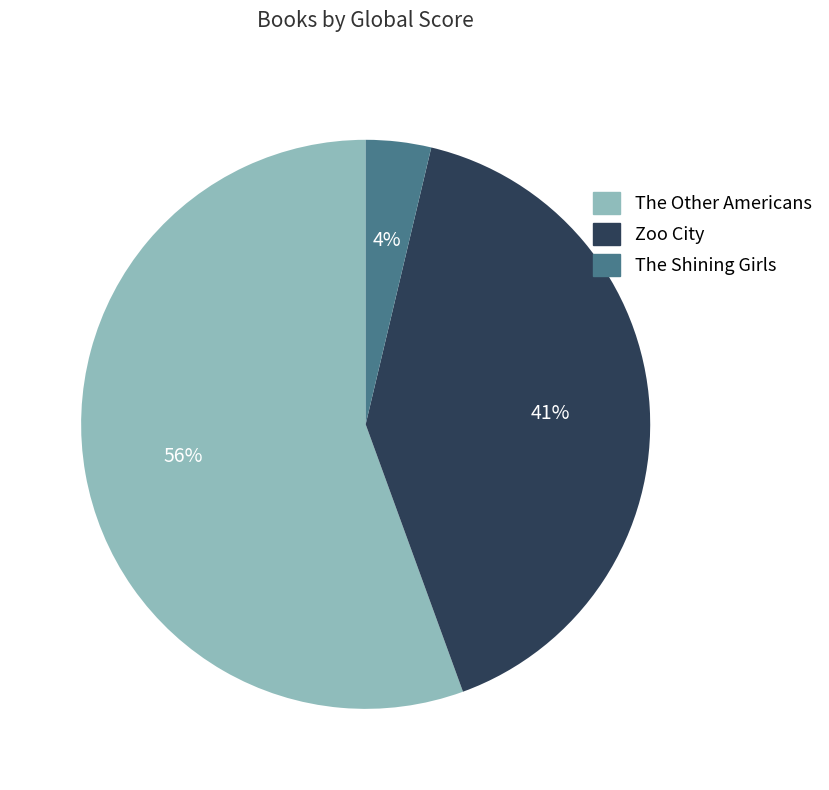

To the nearest percent, what is the average slice percentage?

33%